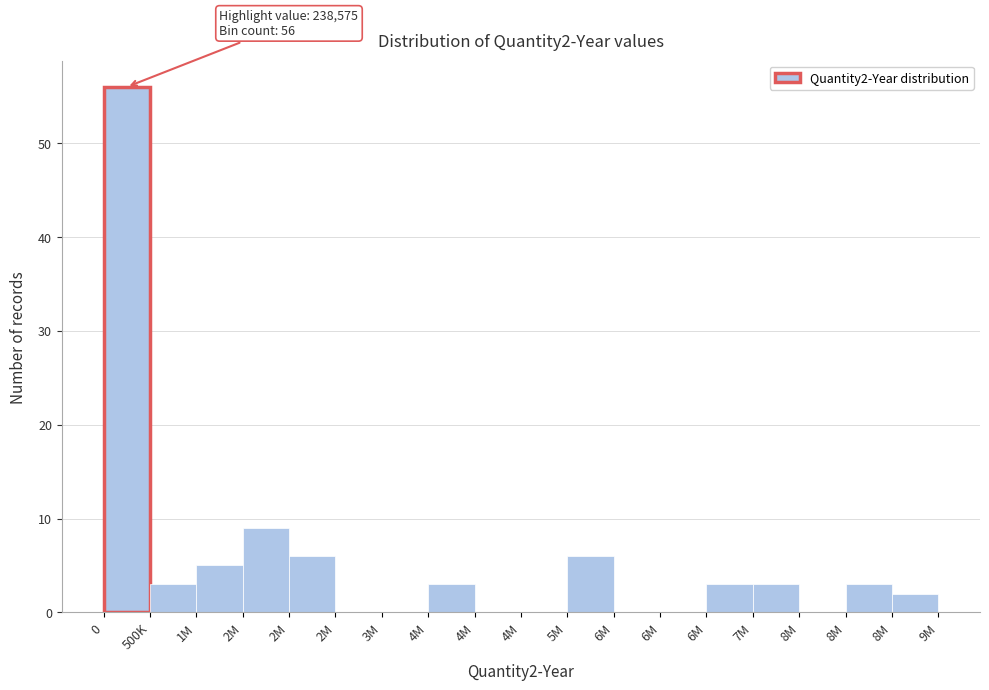

How many data points does each series have?

18